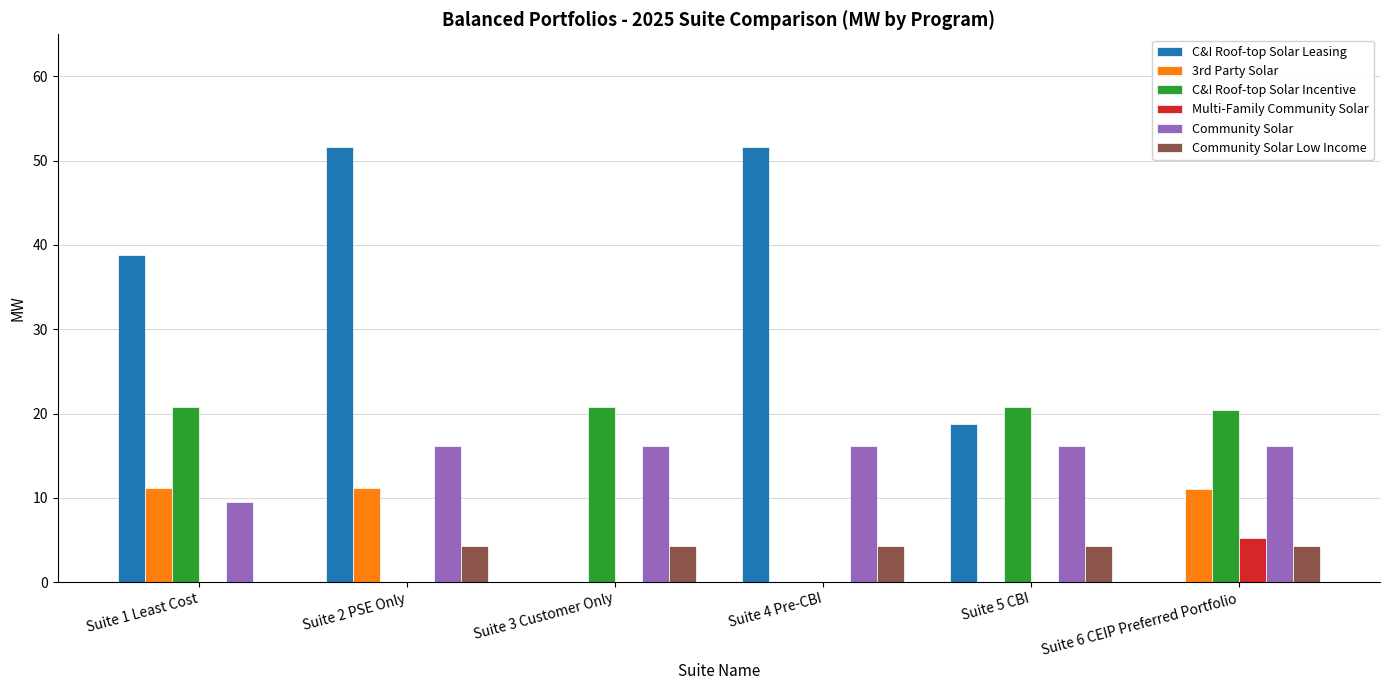

How many groups of bars are there?

6